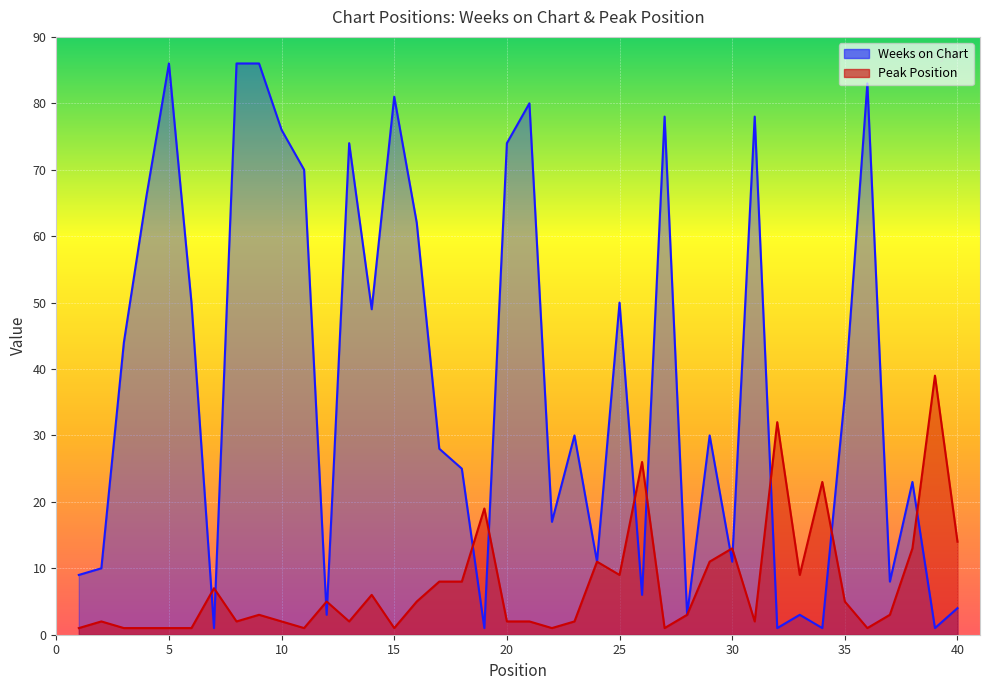

What is the sum of all Peak Position values?

298